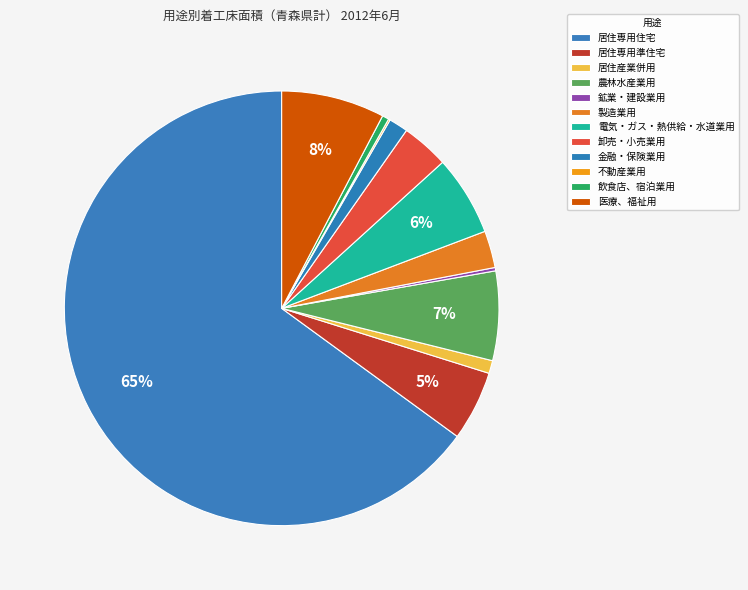

Which category has the biggest portion of the pie?

居住専用住宅